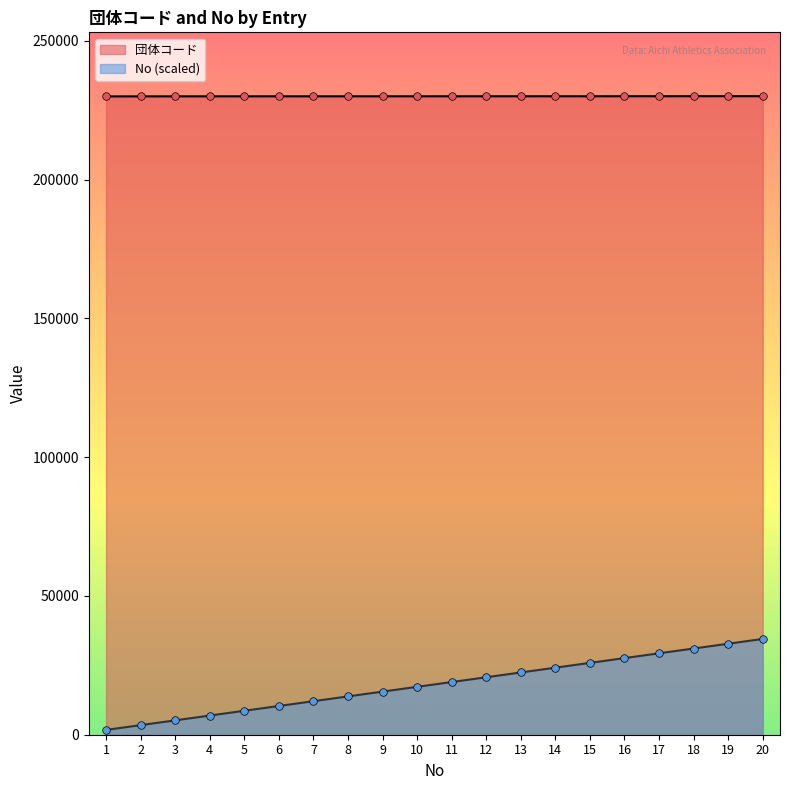

At how many categories does at least one series exceed 177235?

20